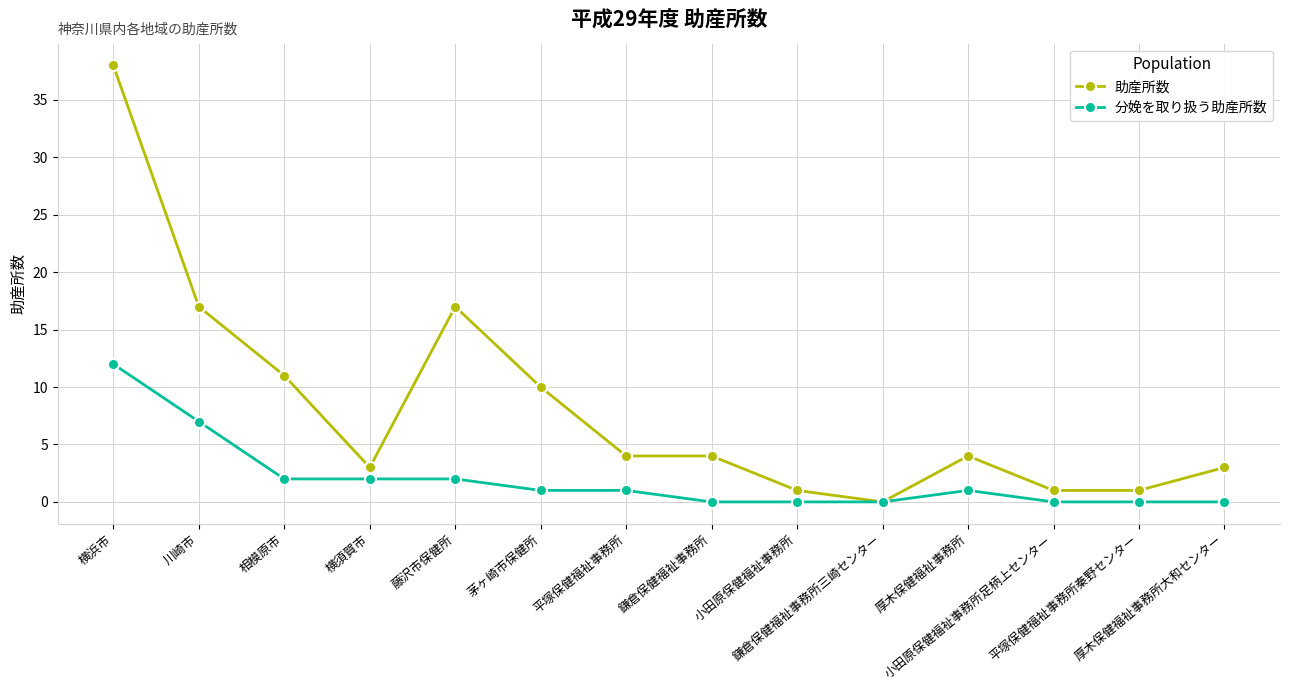

At which category is the sum across all series the highest?

横浜市